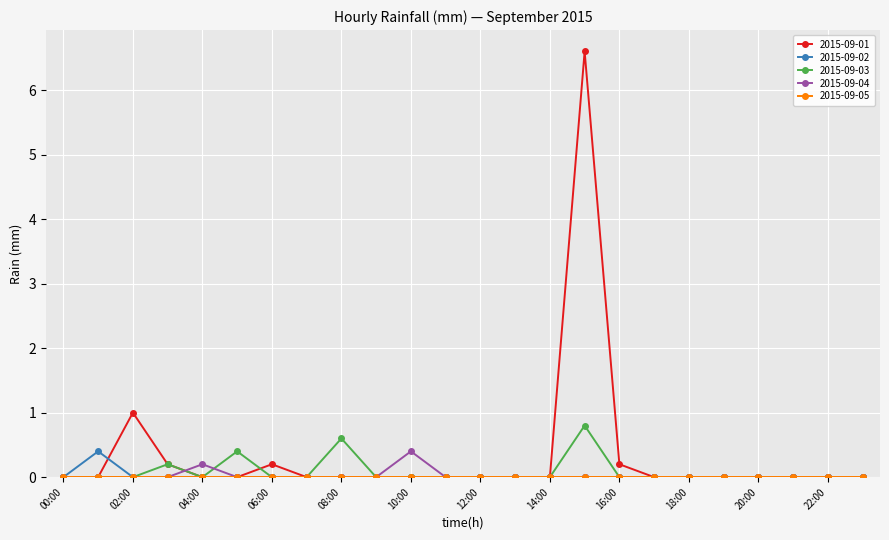

What is the highest value of the 2015-09-02 series?

0.4